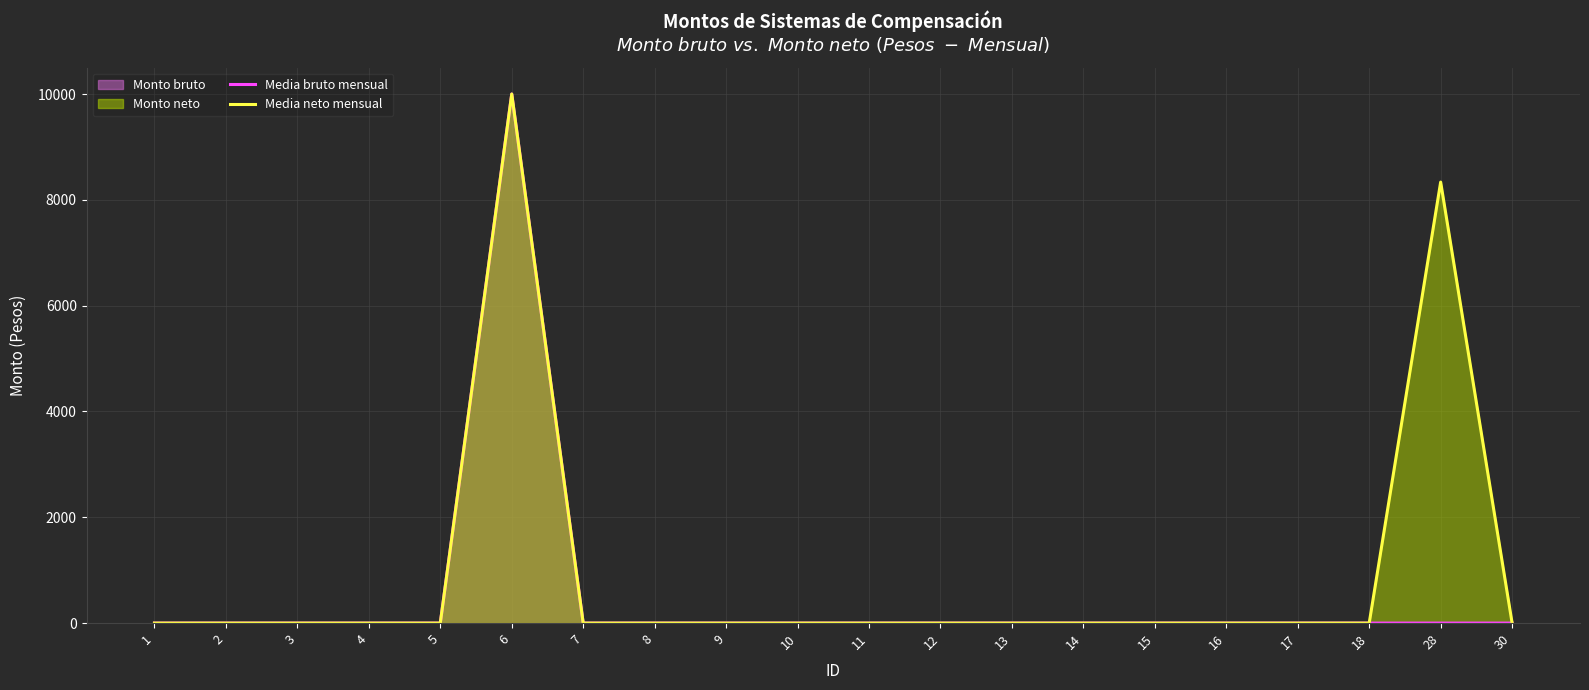

List the labels in order of Media neto mensual value, largest first.

6, 28, 1, 2, 3, 4, 5, 7, 8, 9, 10, 11, 12, 13, 14, 15, 16, 17, 18, 30